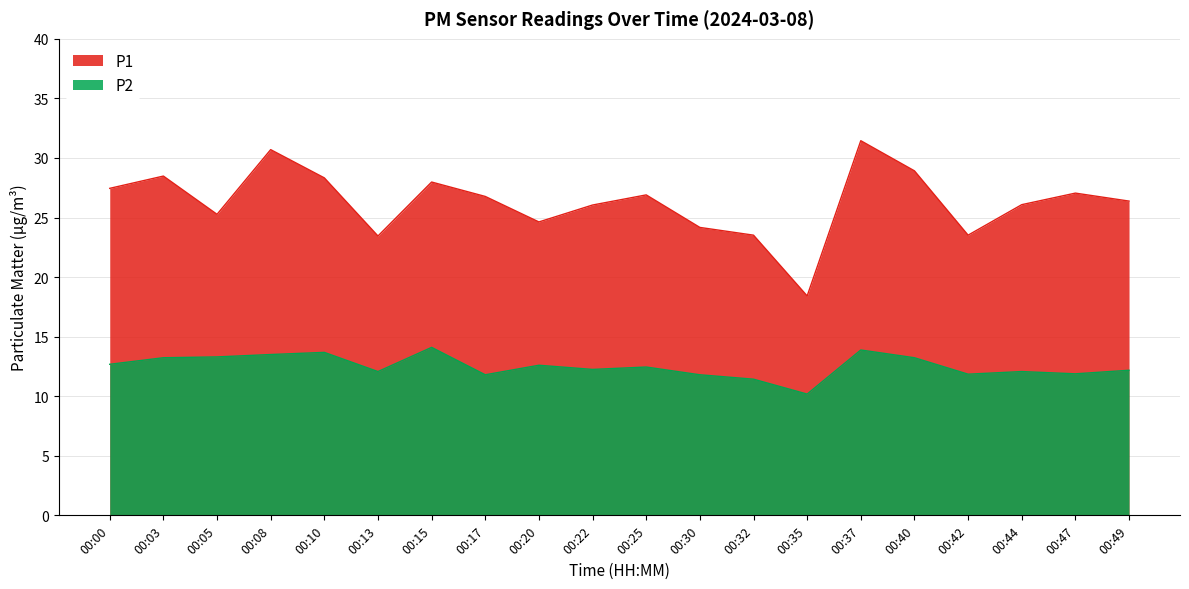

Which category has the highest value in the P1 series?

00:37